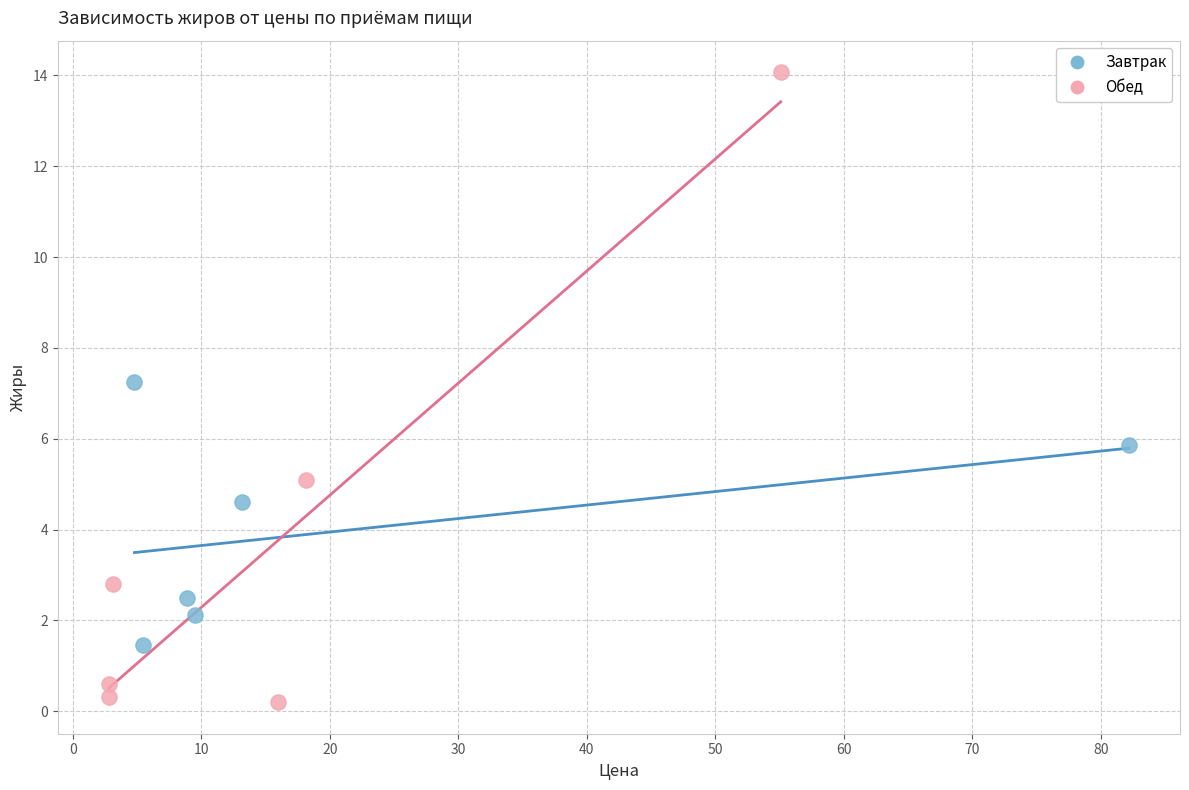

Which series contains the highest Y value?

Обед